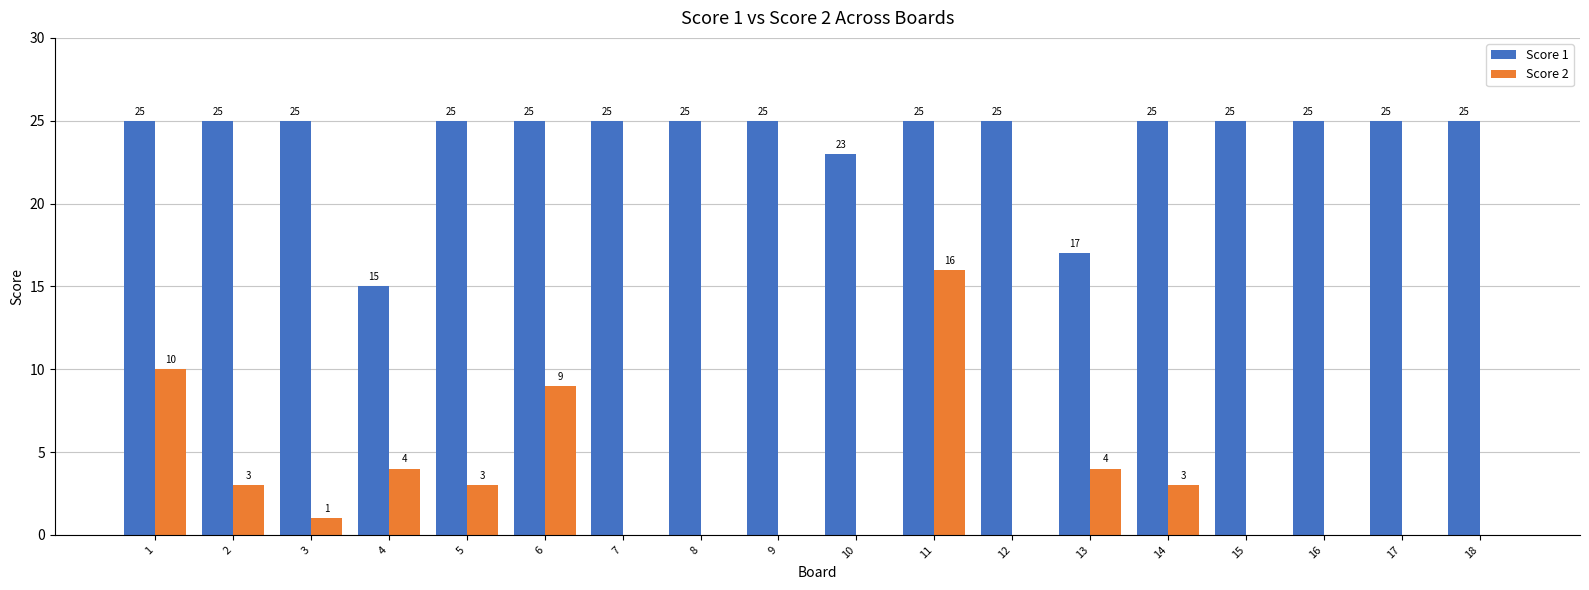

Reading left to right, what are all the values shown in this chart?

Score 1: 25	25	25	15	25	25	25	25	25	23	25	25	17	25	25	25	25	25
Score 2: 10	3	1	4	3	9	0	0	0	0	16	0	4	3	0	0	0	0